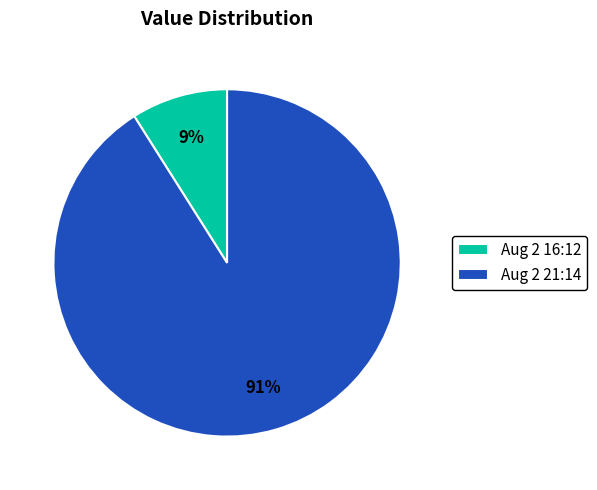

The Aug 2 21:14 slice represents 91% of the pie. True or false?

True